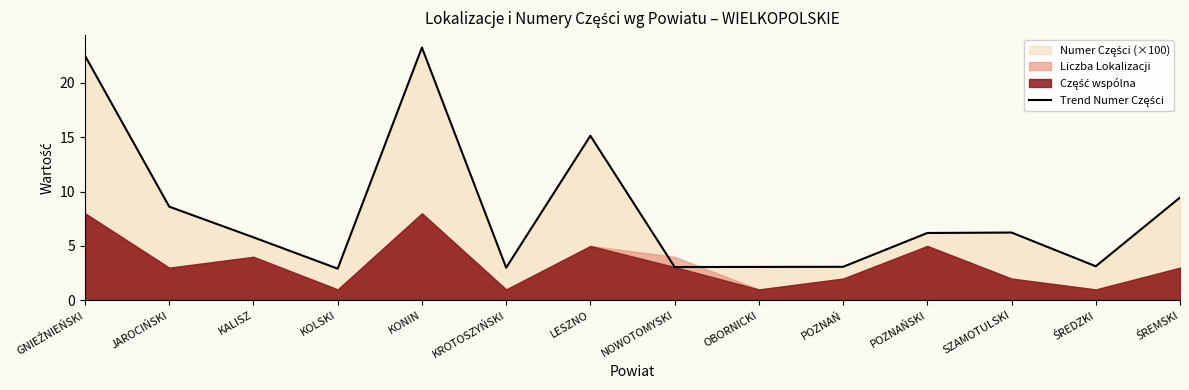

What is the change in value from KALISZ to POZNAŃ?

-2.7